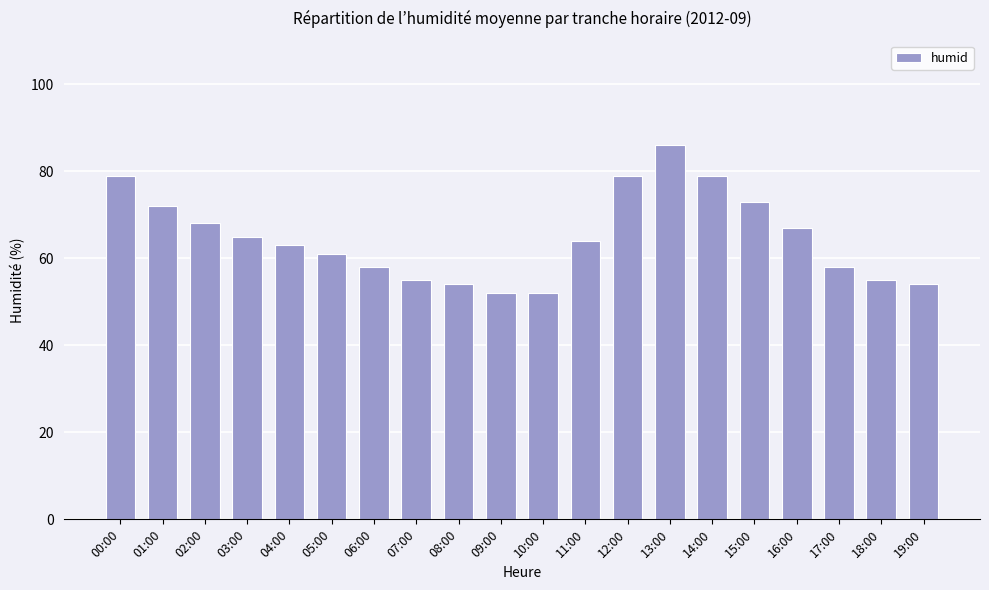

Between 13:00 and 16:00, which is larger?

13:00